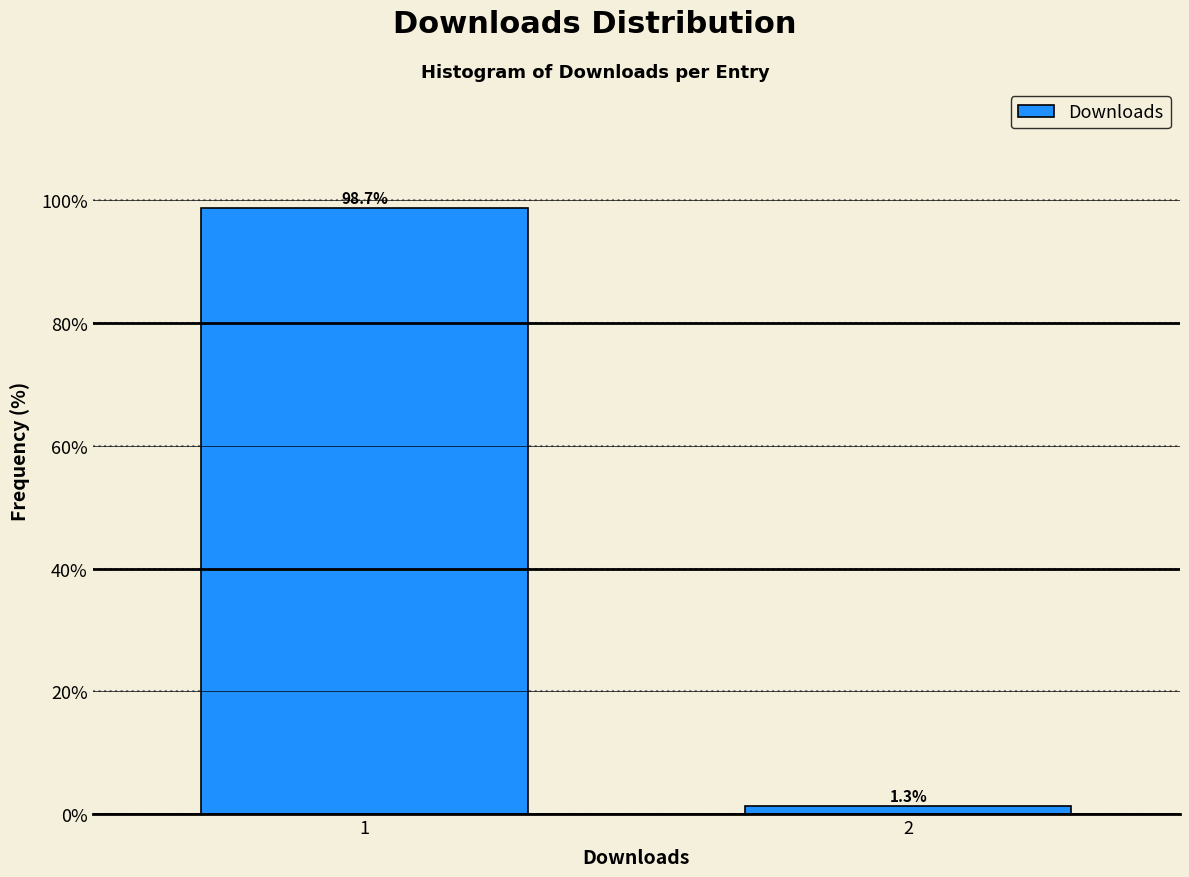

Reading left to right, transcribe all the data shown in this chart.

98.7	1.3